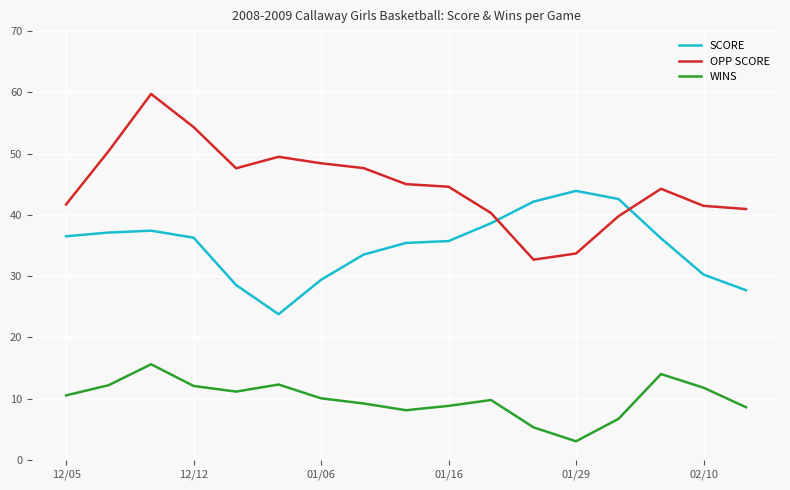

True or false: OPP SCORE and WINS intersect in this chart.

False